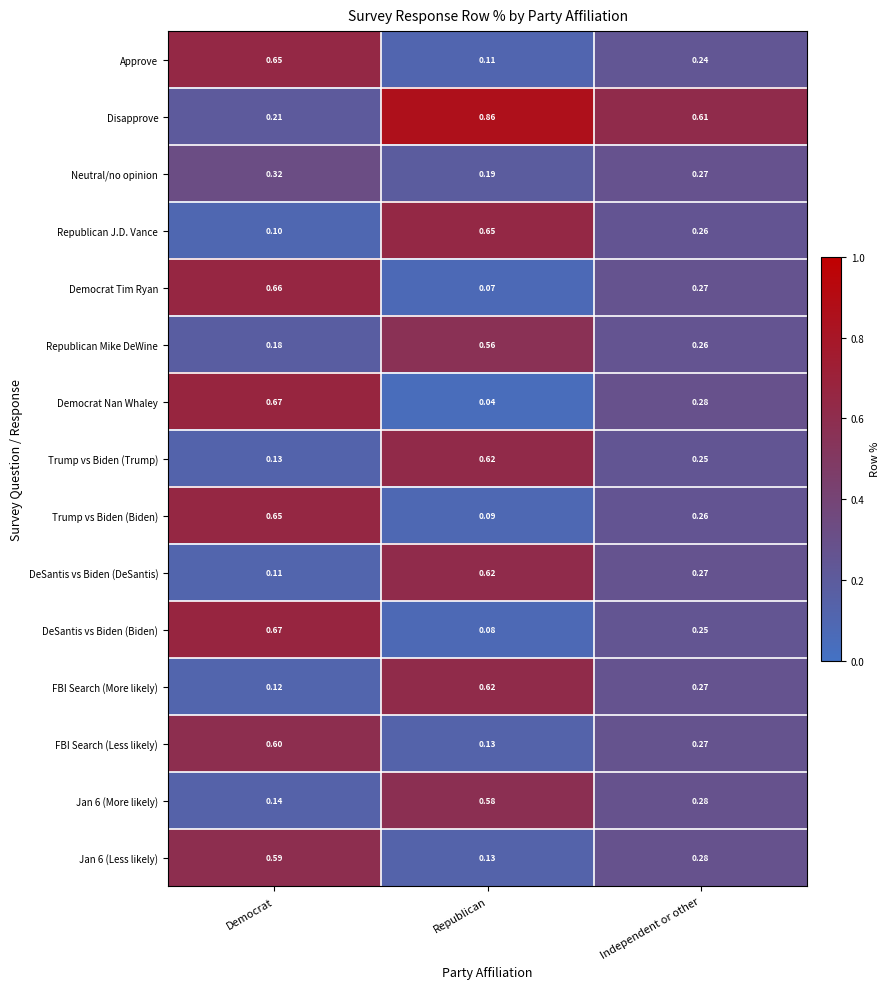

Rank the categories by Democrat Tim Ryan value from lowest to highest.

Republican, Independent or other, Democrat